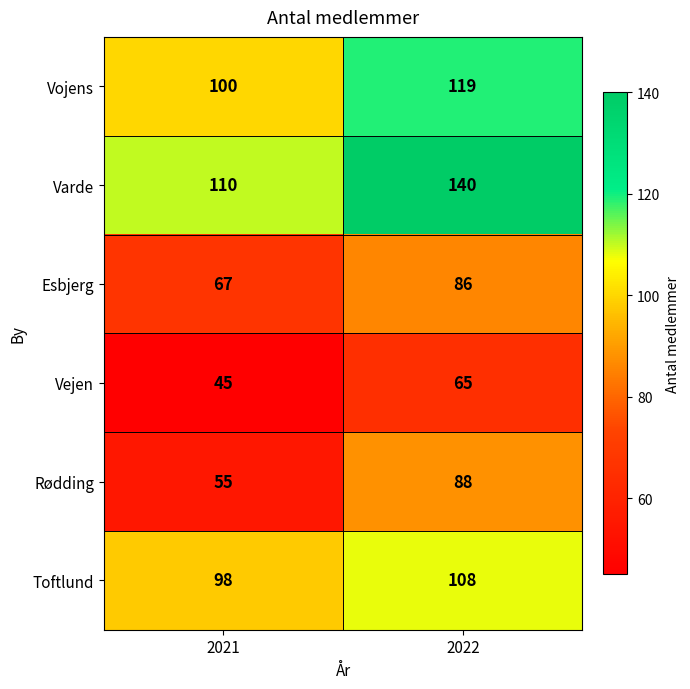

What is the difference between the Vejen values at 2022 and 2021?

20